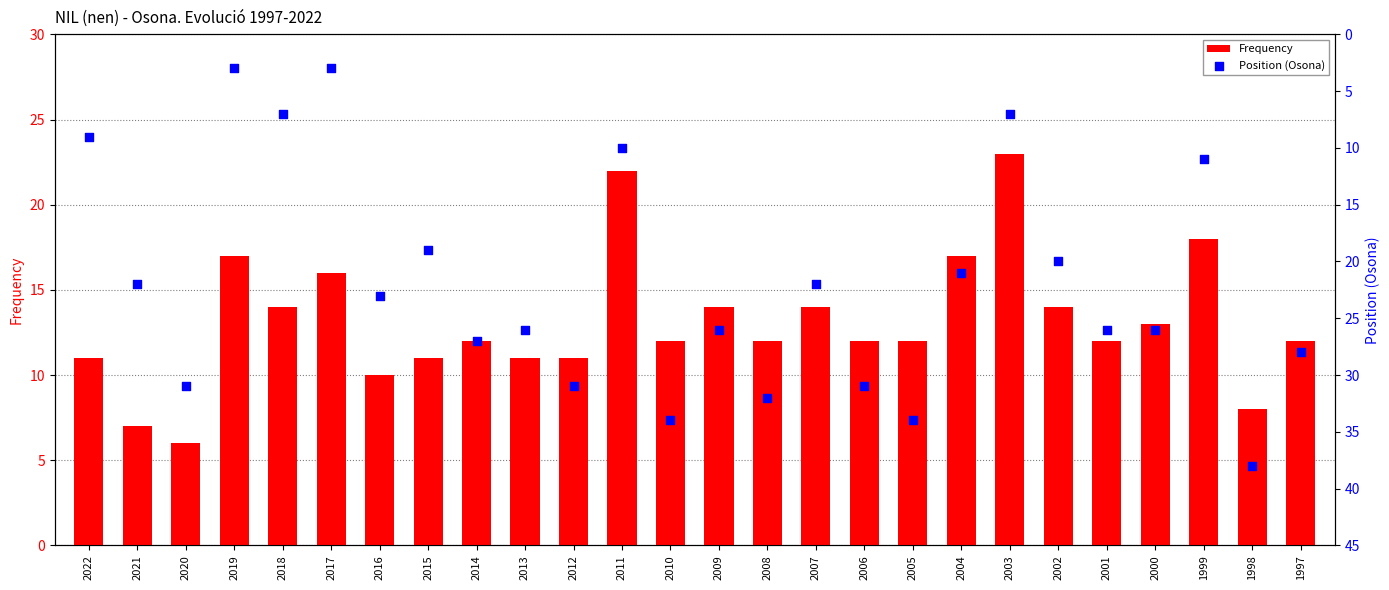

Which series has the largest total across all categories?

Position (Osona)